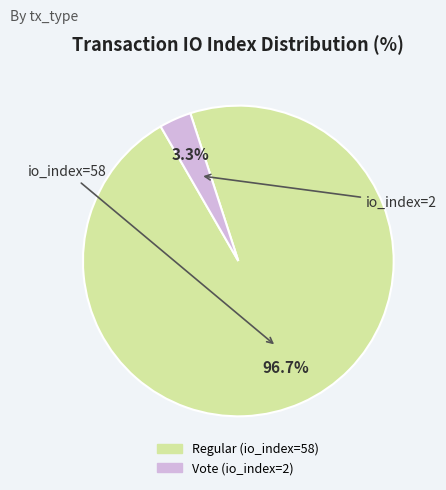

Does Vote (io_index=2) represent more than half of the total?

No